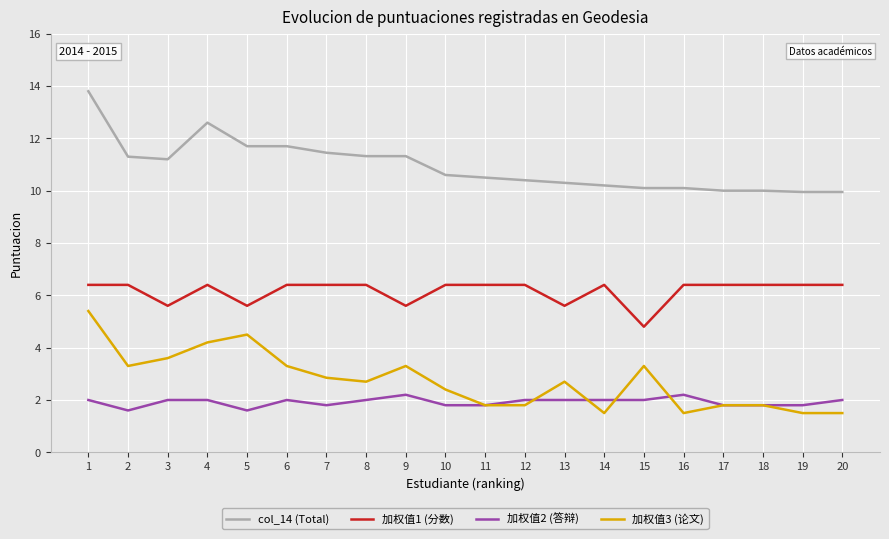

What is the greatest value displayed?

13.8